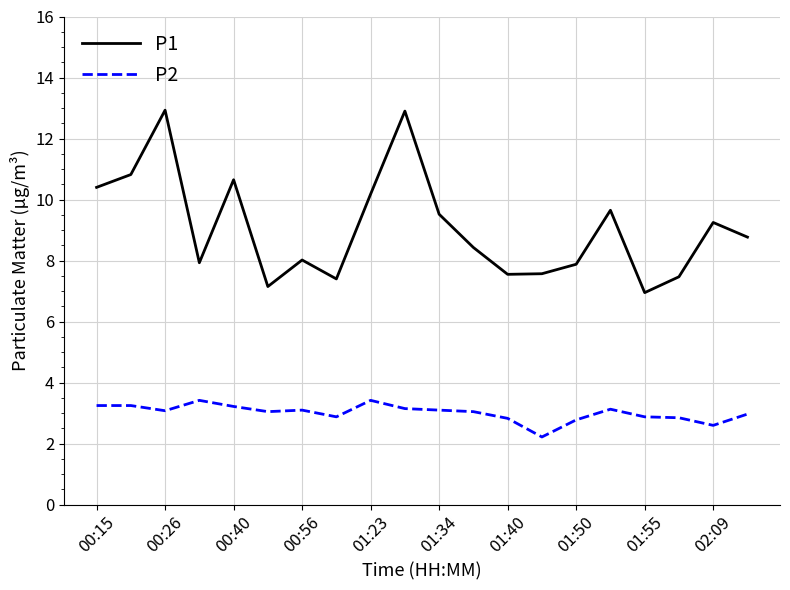

What is the difference between the maximum and minimum values in the P1 series?

6.0